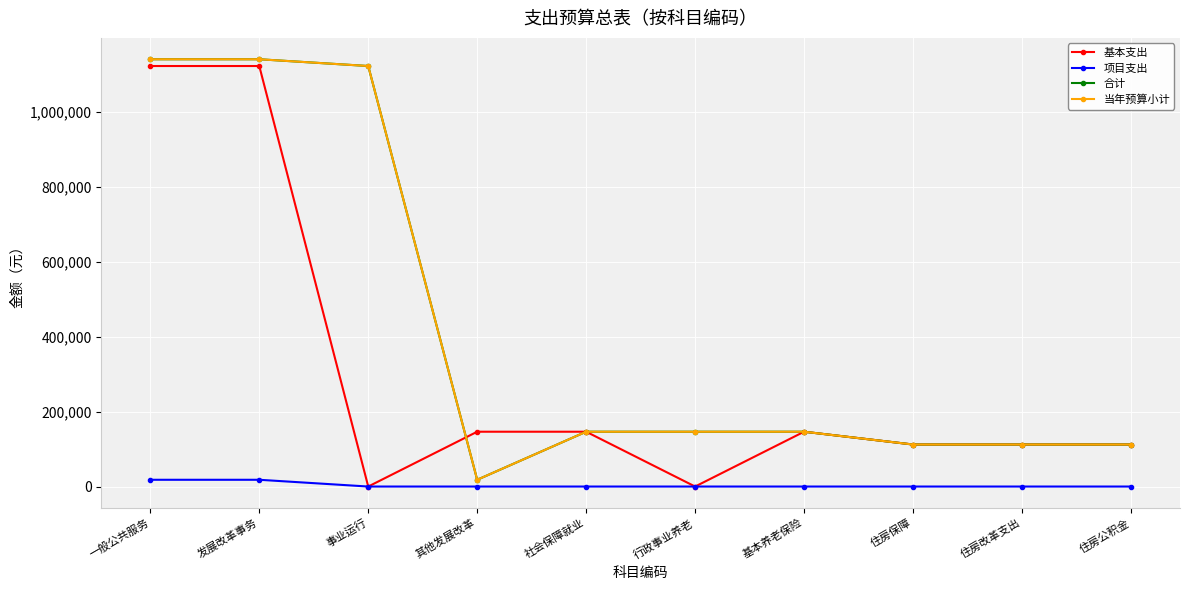

In 基本支出, how many points are higher than both neighbors (excluding endpoints)?

1